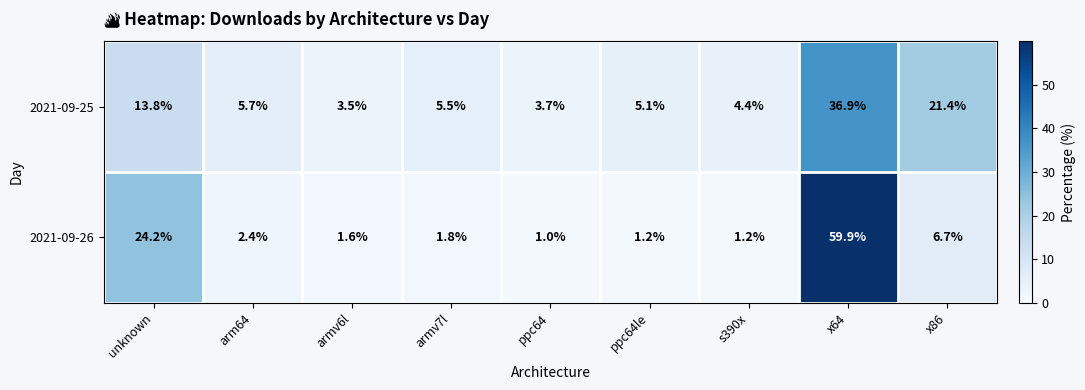

Reading right to left, extract all data points from this chart.

2021-09-25: x86=21.4	x64=36.9	s390x=4.4	ppc64le=5.1	ppc64=3.7	armv7l=5.5	armv6l=3.5	arm64=5.7	unknown=13.8
2021-09-26: x86=6.7	x64=59.9	s390x=1.2	ppc64le=1.2	ppc64=1.0	armv7l=1.8	armv6l=1.6	arm64=2.4	unknown=24.2